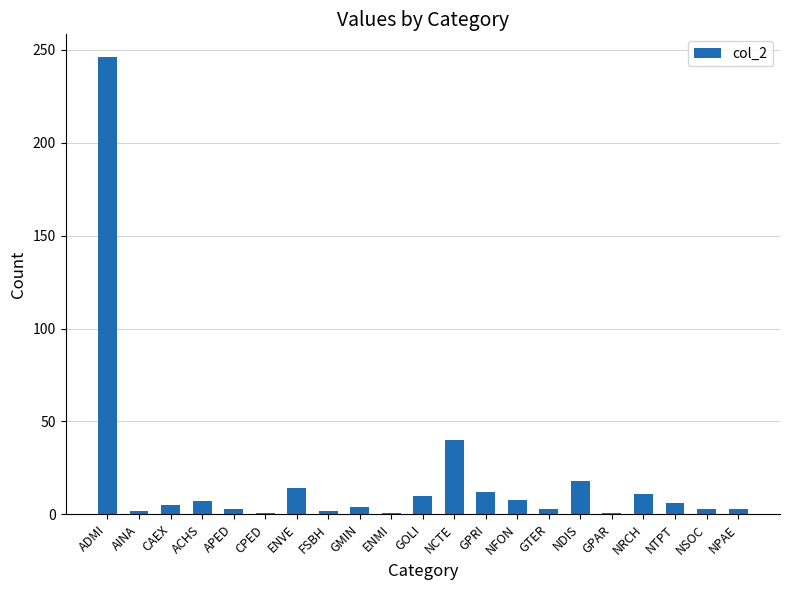

At which label does the data first exceed 5?

ADMI